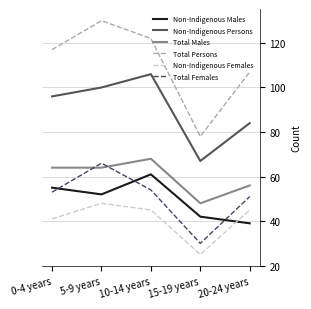

How many values in the Non-Indigenous Persons series are below 96?

2